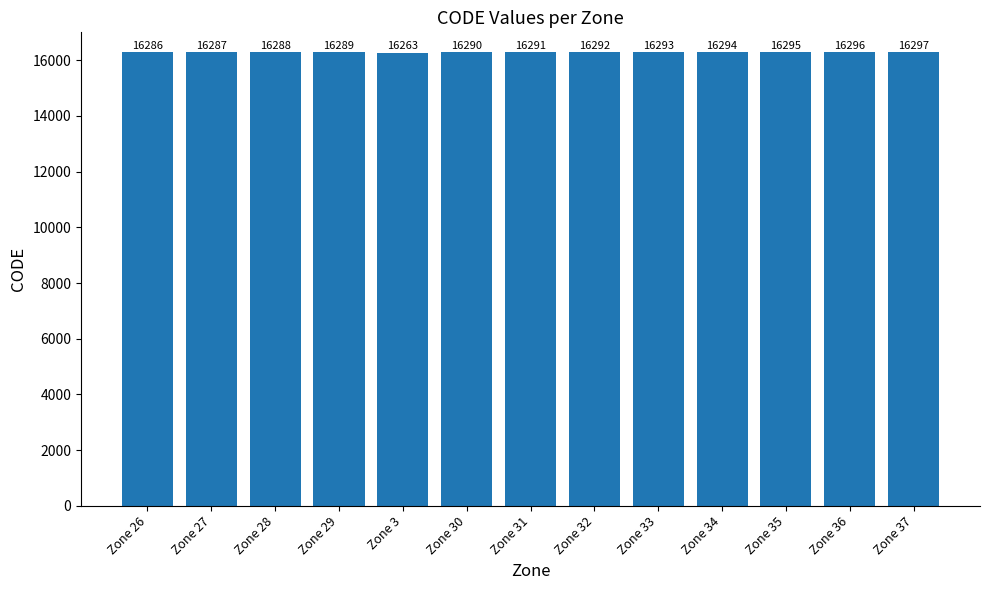

What is the average value?

16289